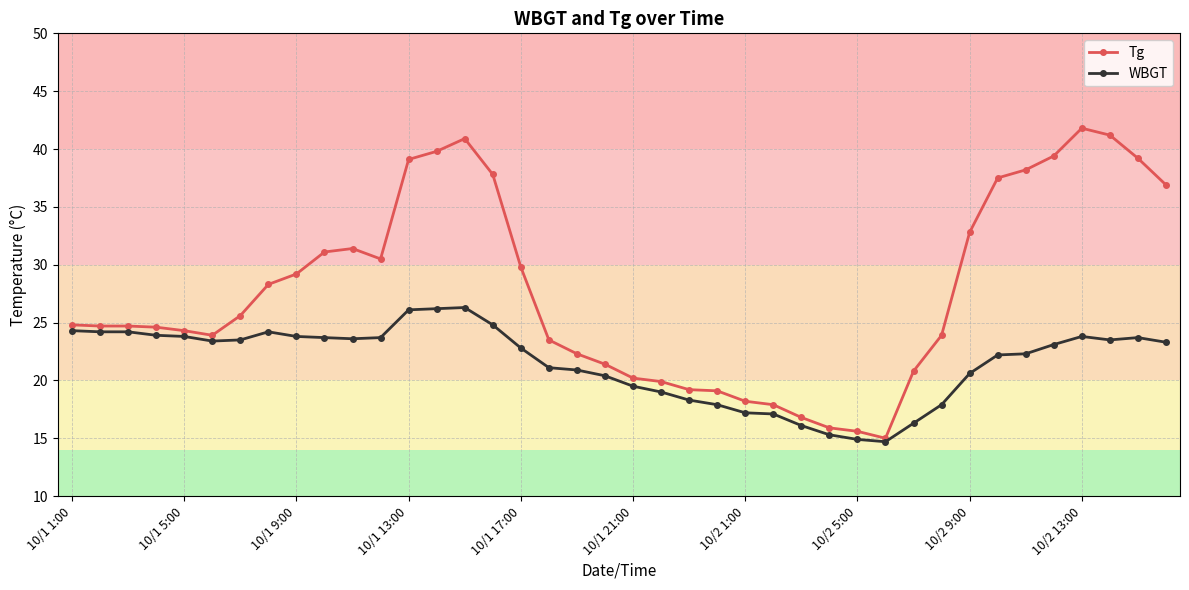

What is the value of the WBGT point at the 1st from the left?

24.3